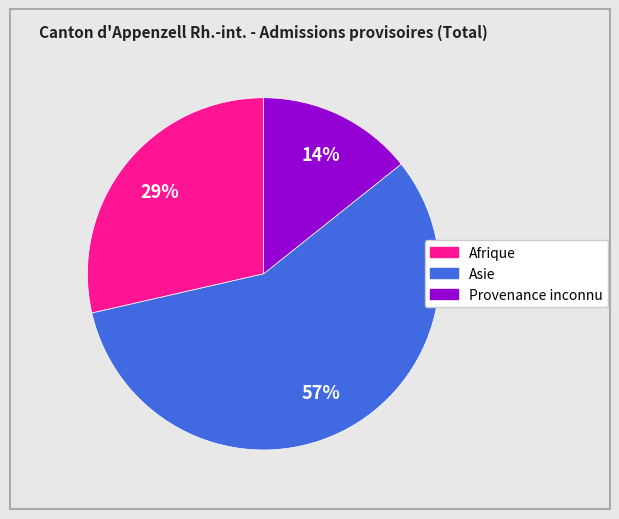

What is the ratio of the value at Asie to the value at Afrique?

2.0